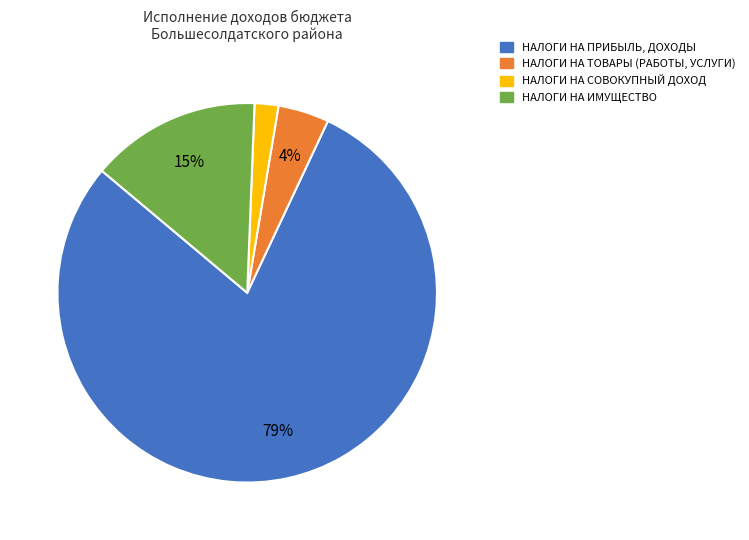

How many slices are in this pie chart?

4